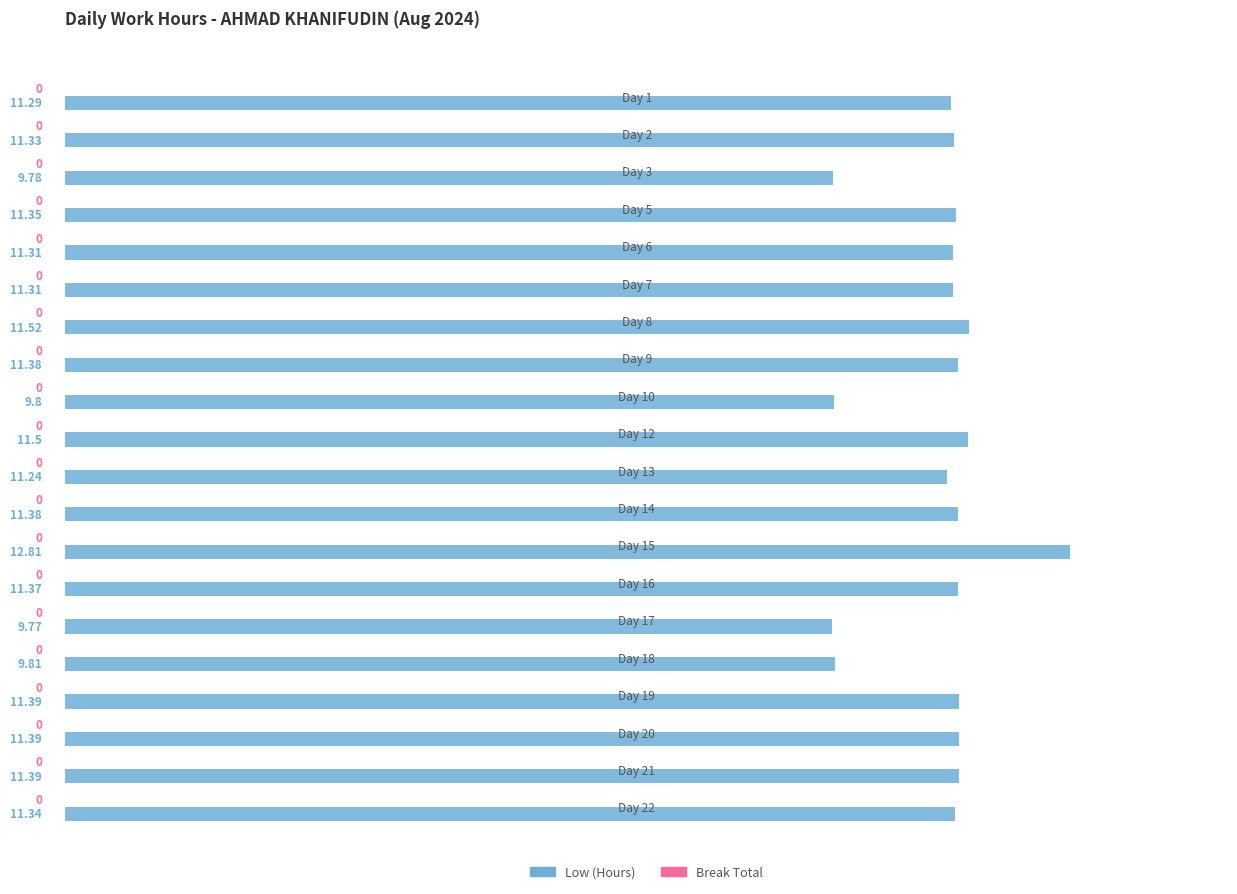

Which has a higher value, Day 14 or Day 2?

Day 14